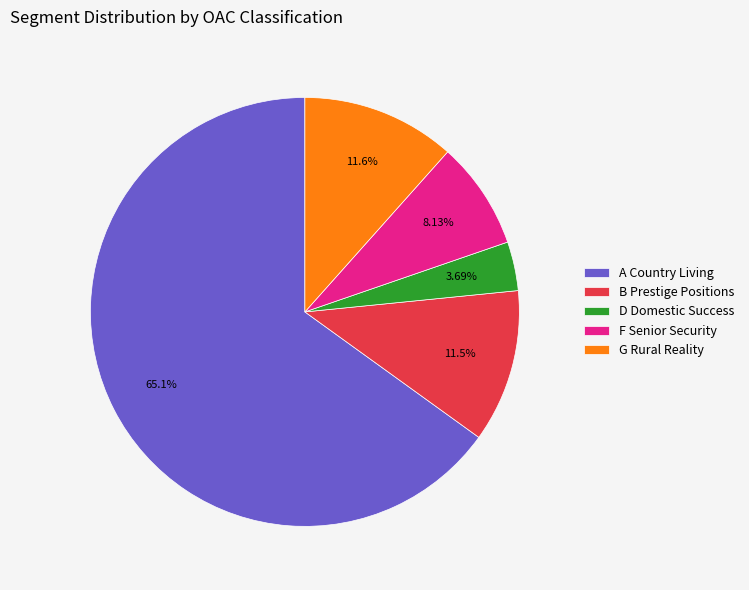

To the nearest percent, what is the difference between the largest and smallest slice percentages?

61%